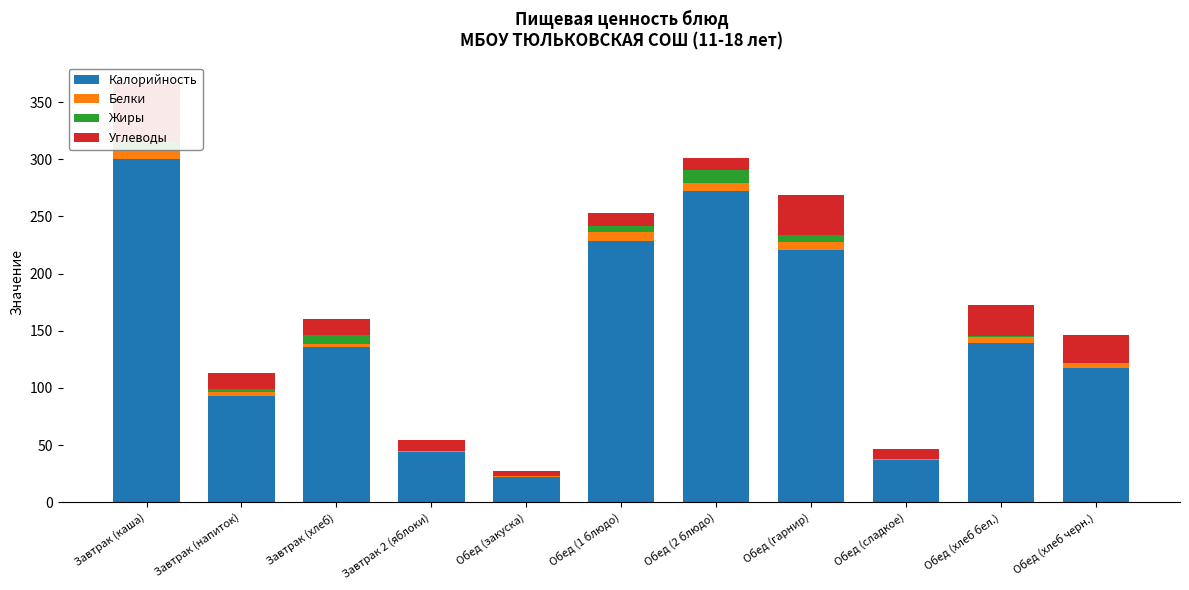

What is the difference between the maximum and minimum values in the Калорийность series?

278.4